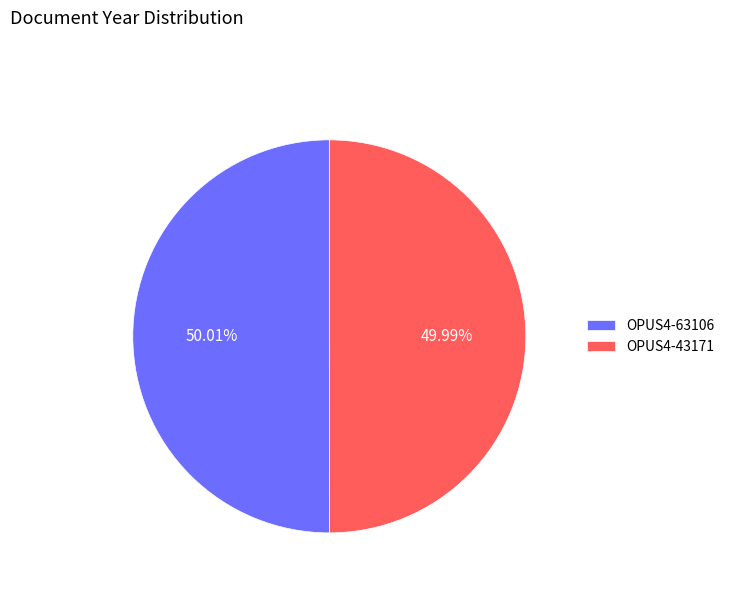

Combined, do OPUS4-43171 and OPUS4-63106 account for over 50%?

Yes